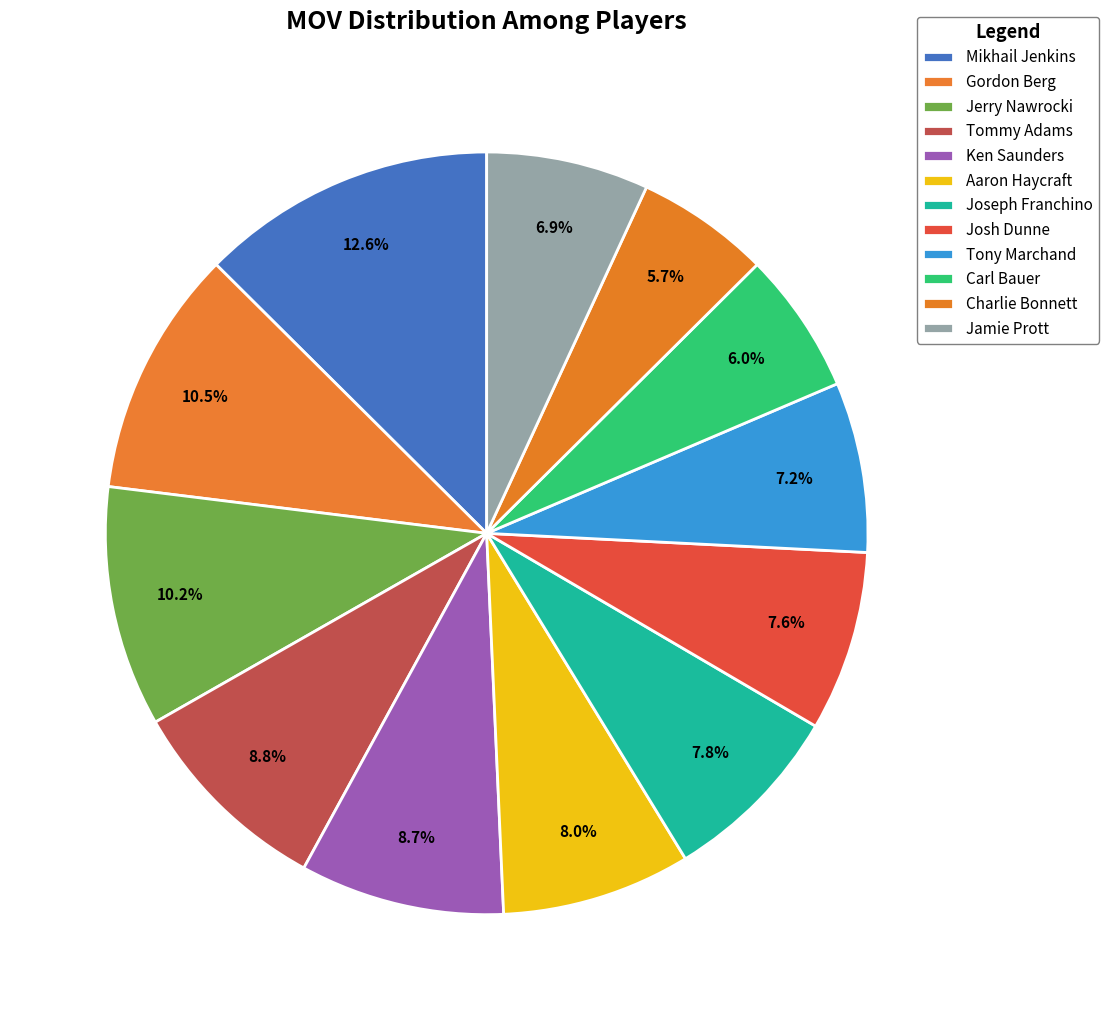

To the nearest percent, what is the difference between the largest and smallest slice percentages?

7%